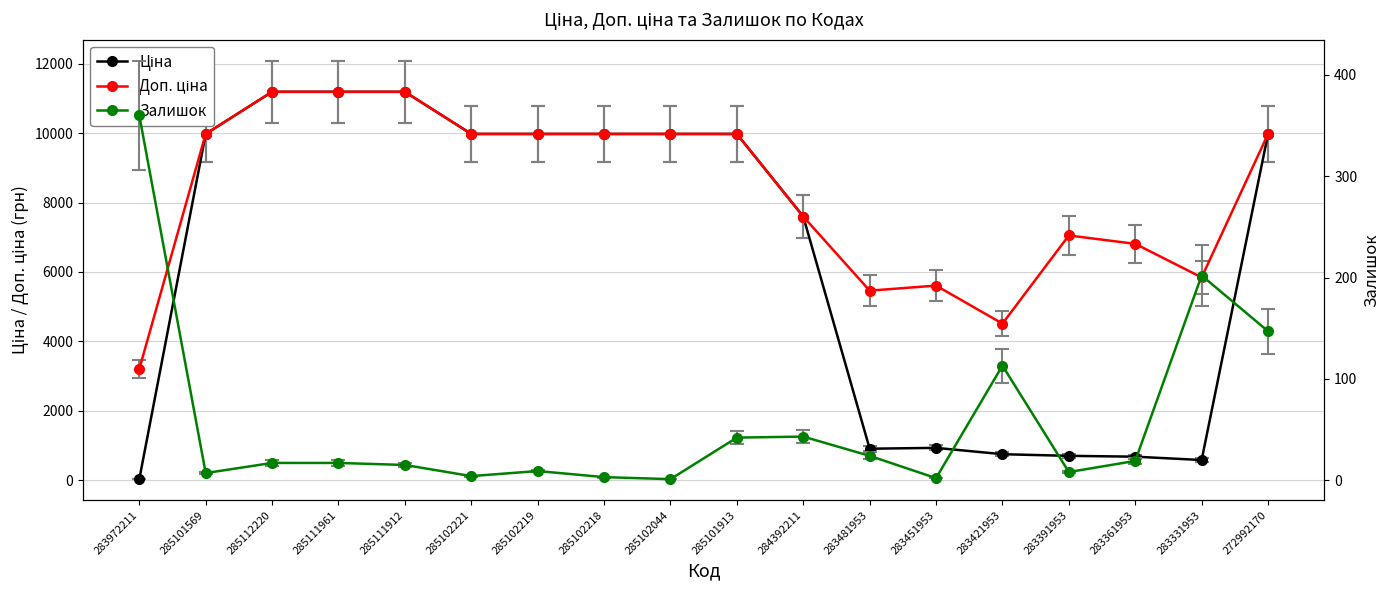

What is the value of the Залишок point at the 15th from the left?

8.0